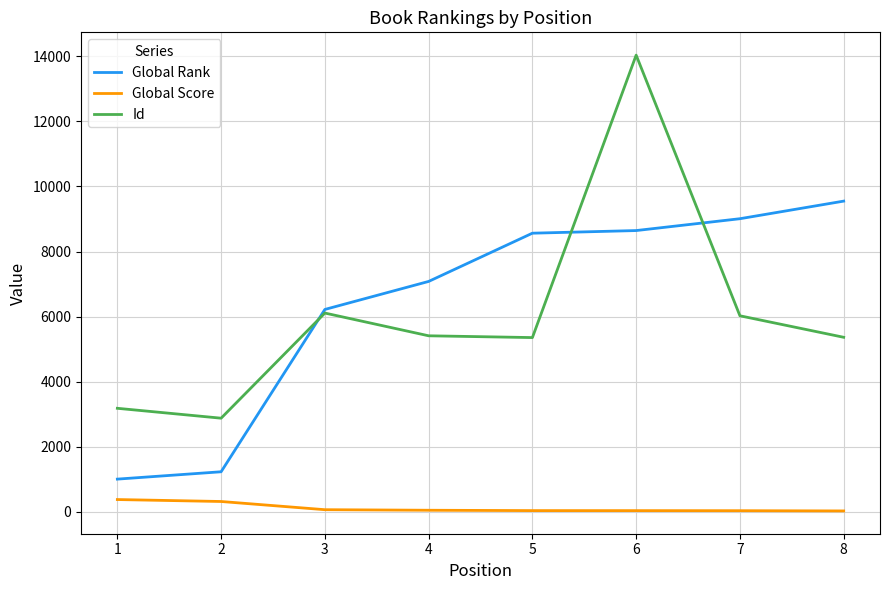

At 5, list the series in order from largest to smallest.

Global Rank, Id, Global Score